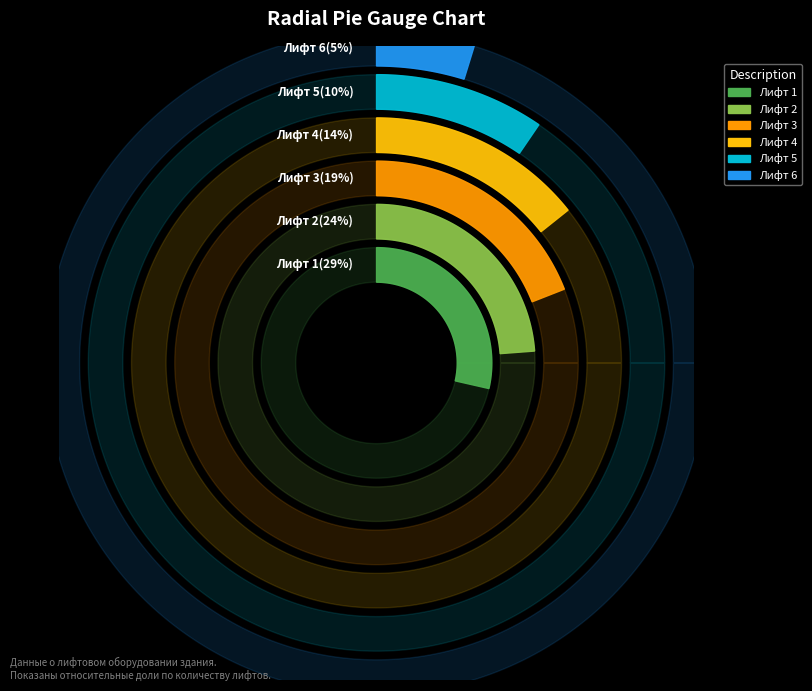

Which slice is the largest?

Лифт 1